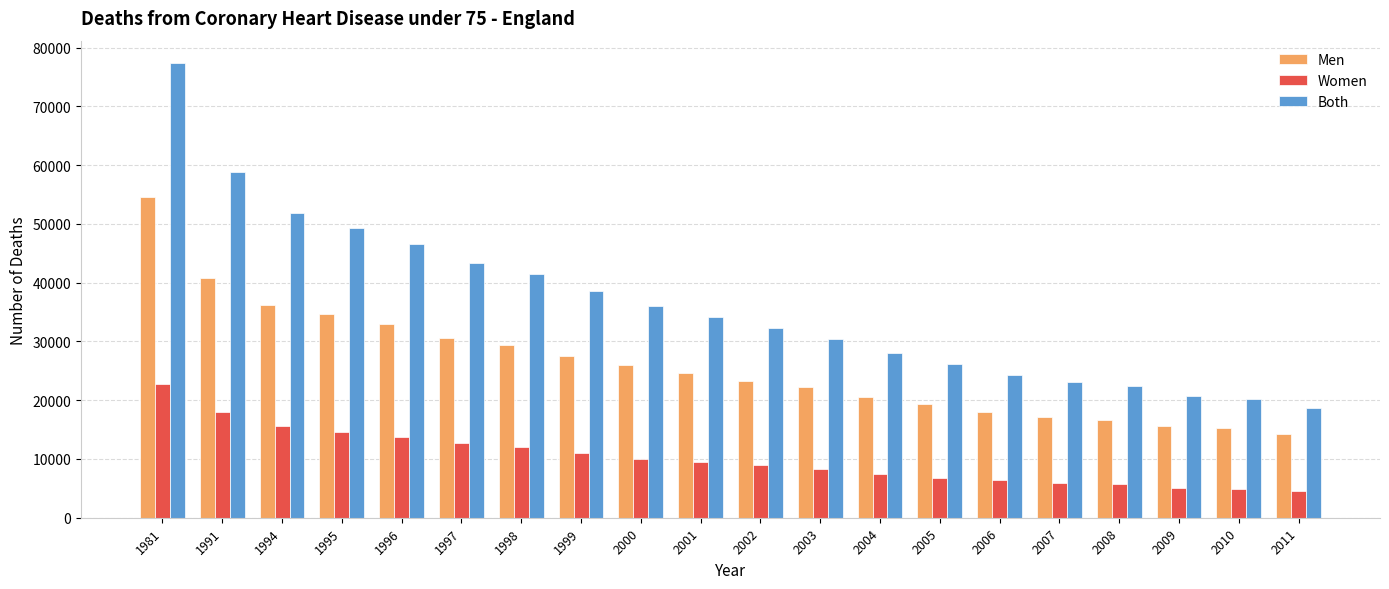

Which series has the largest range (max minus min)?

Both